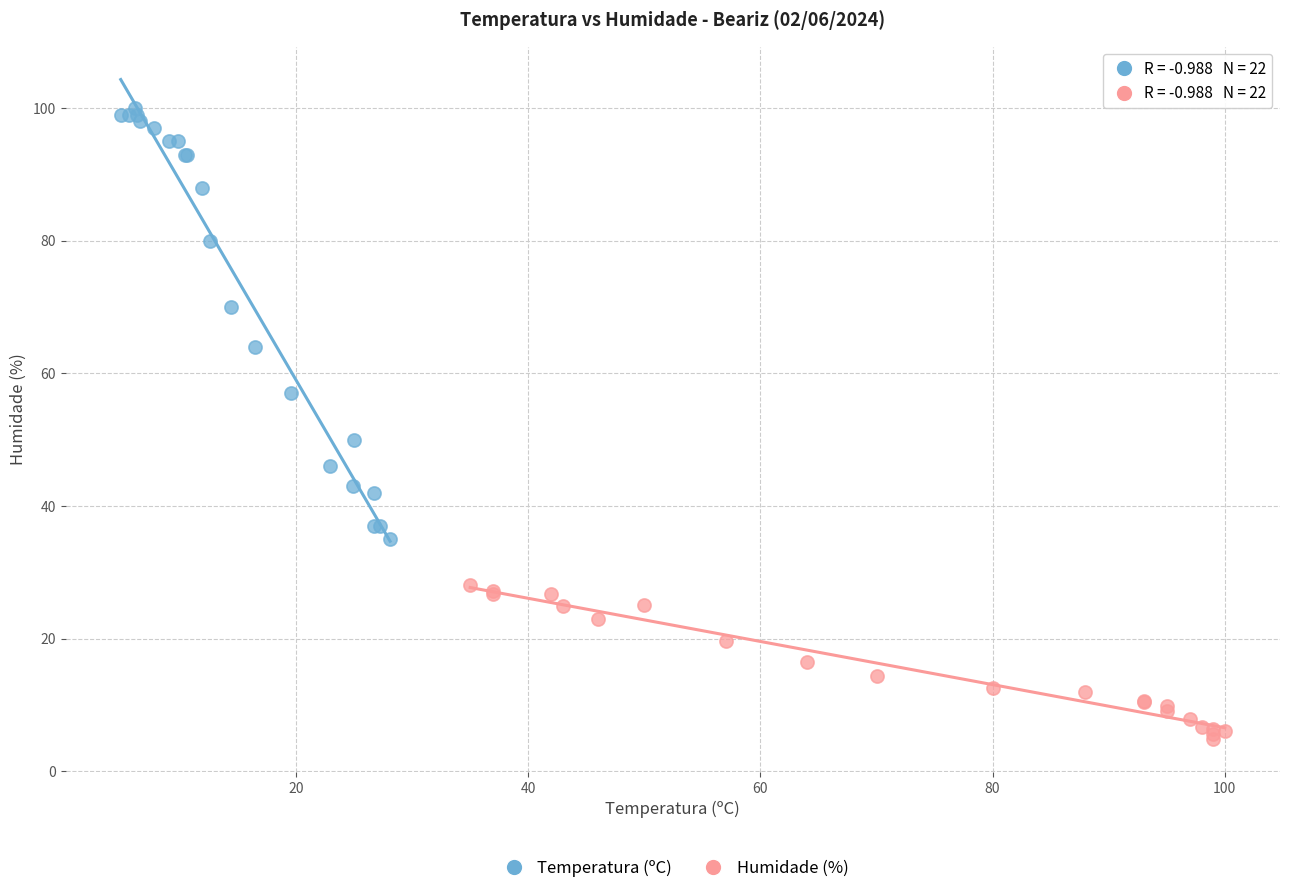

Which series contains the highest Y value?

Temperatura (ºC)